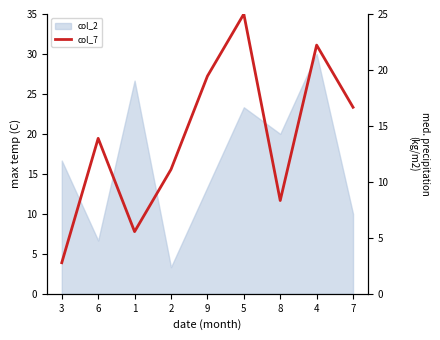

What is the maximum value shown in the chart?

25.0